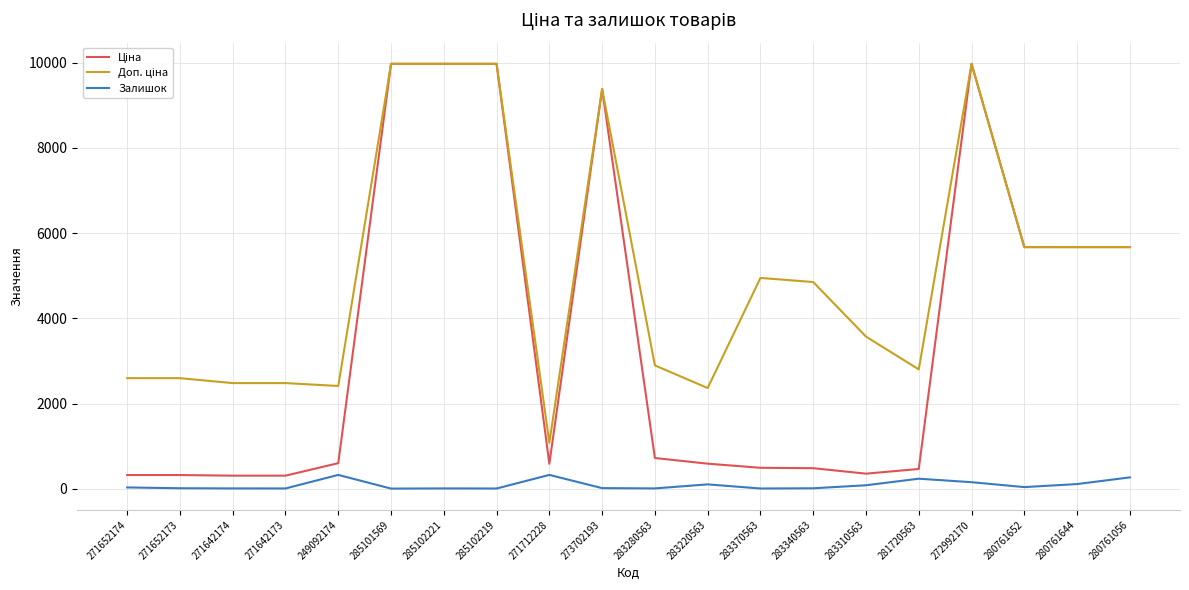

What is the maximum value shown in the chart?

9975.0